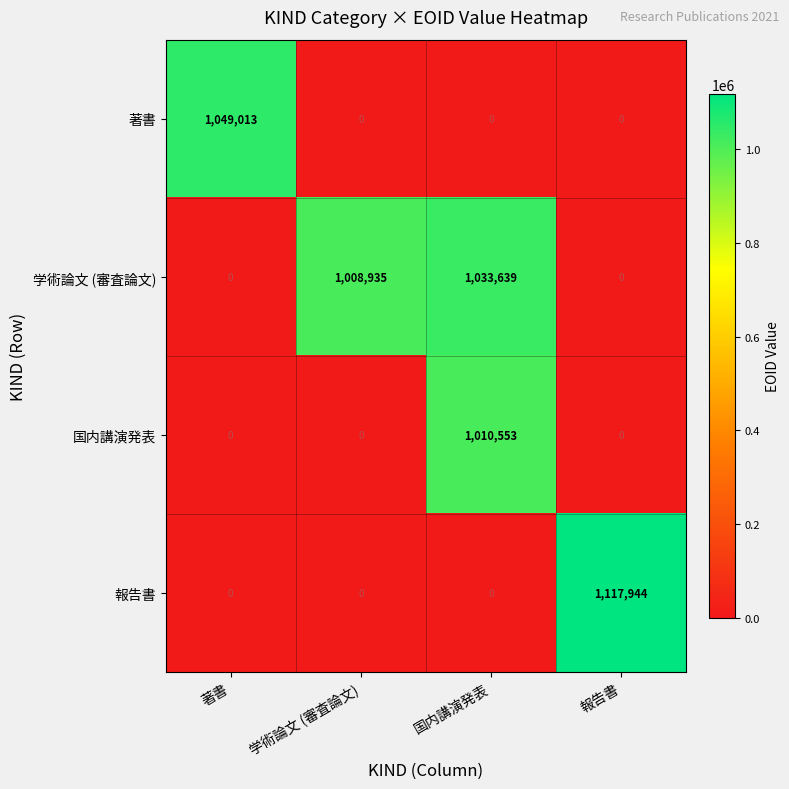

Rank the series by their maximum value, from lowest to highest.

国内講演発表, 学術論文 (審査論文), 著書, 報告書